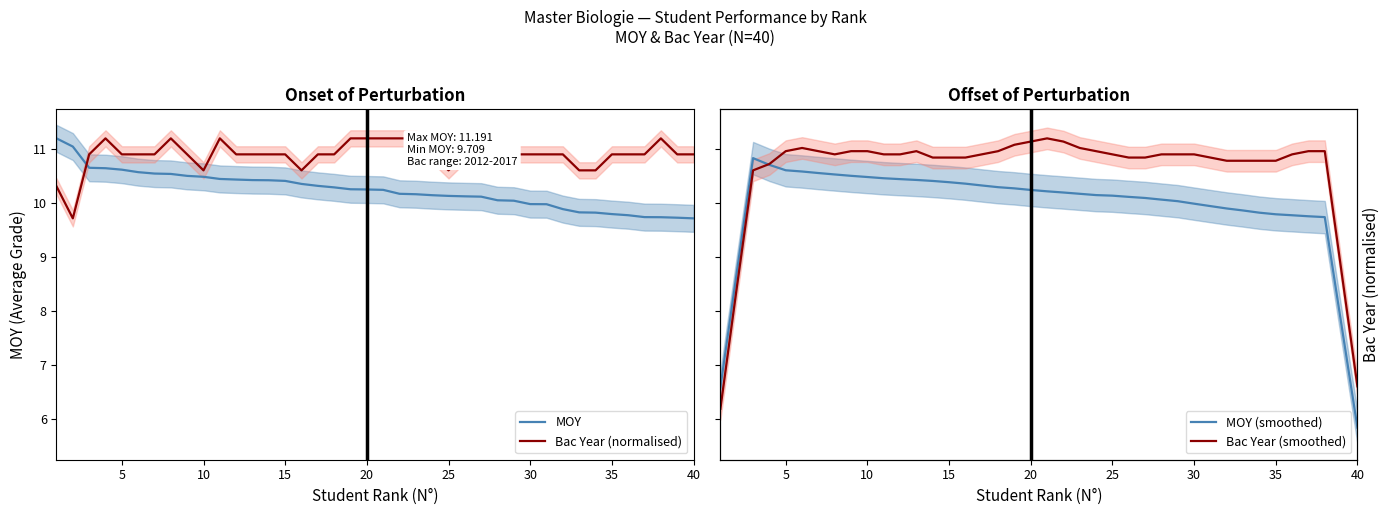

The value of MOY at 10 is 3.2. True or false?

False